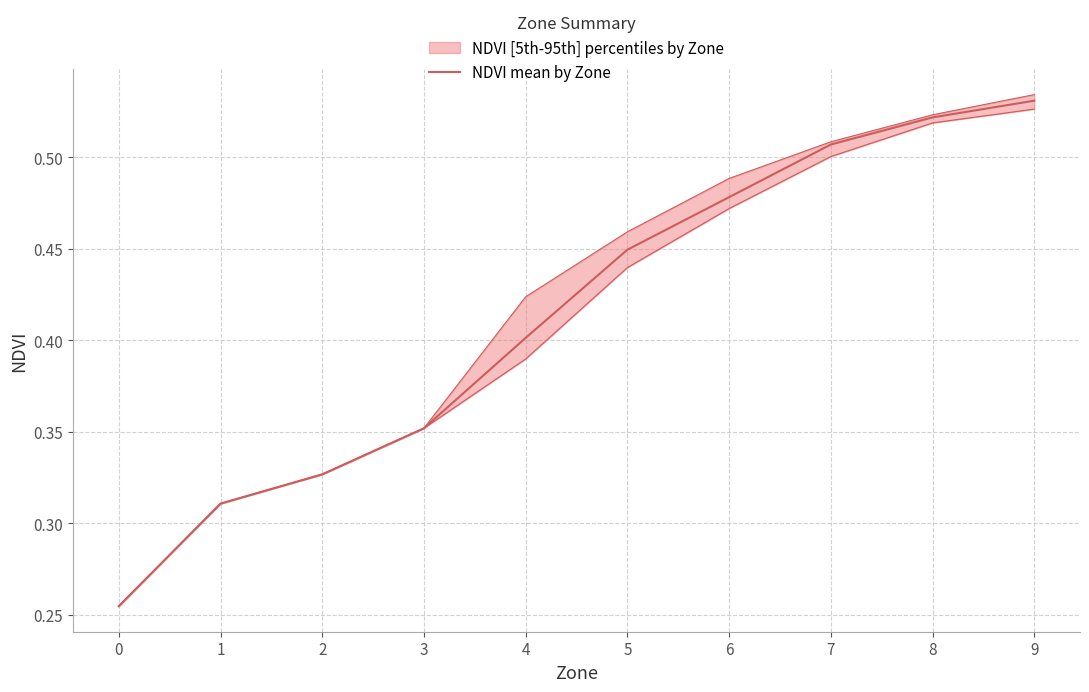

Reading left to right, what are all the values shown in this chart?

0.3	0.3	0.3	0.4	0.4	0.4	0.5	0.5	0.5	0.5